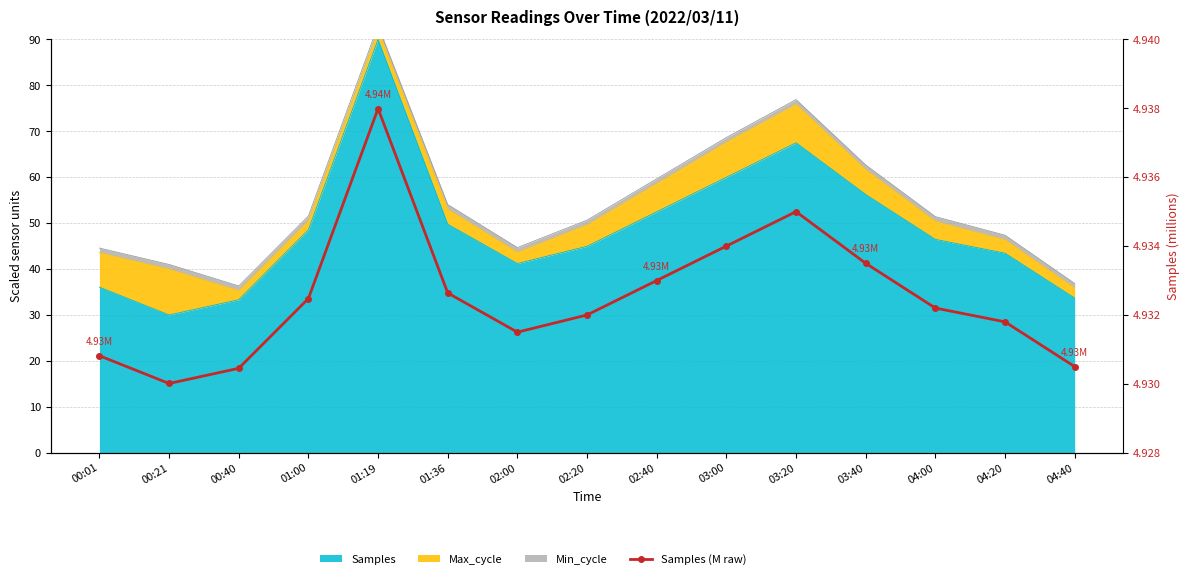

How many data points does each series have?

15